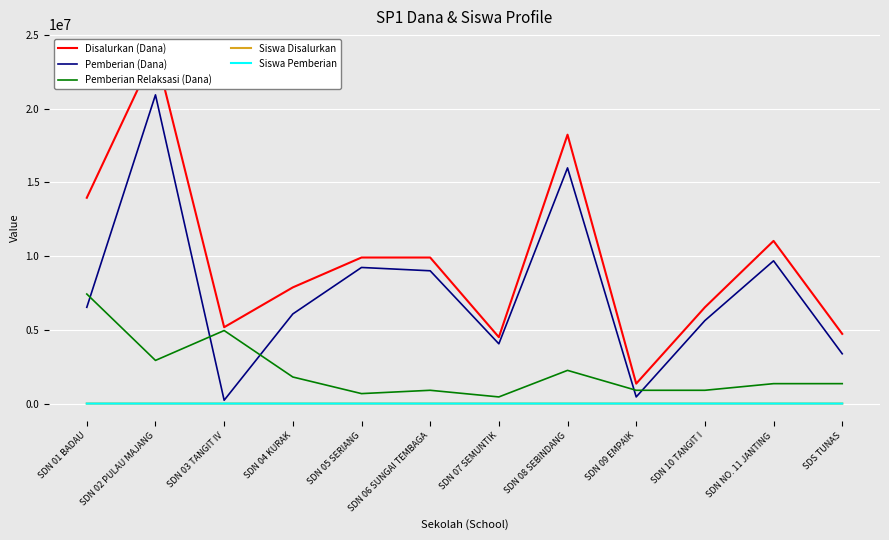

What are all the series names shown in the legend?

Disalurkan (Dana), Pemberian (Dana), Pemberian Relaksasi (Dana), Siswa Disalurkan, Siswa Pemberian